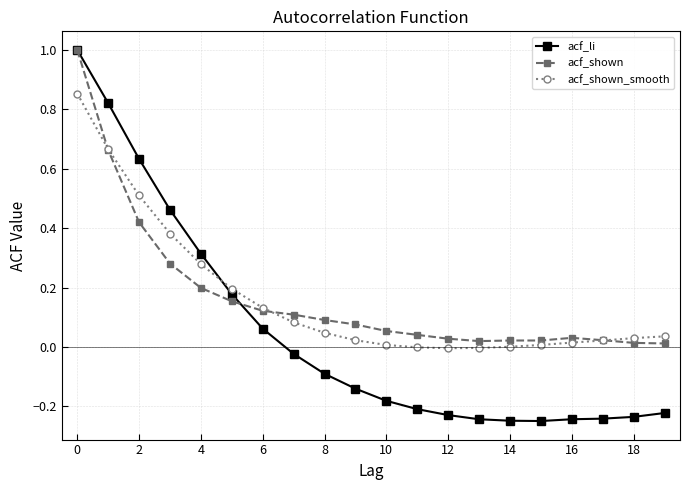

What is the difference between the maximum and minimum values in the acf_shown series?

1.0